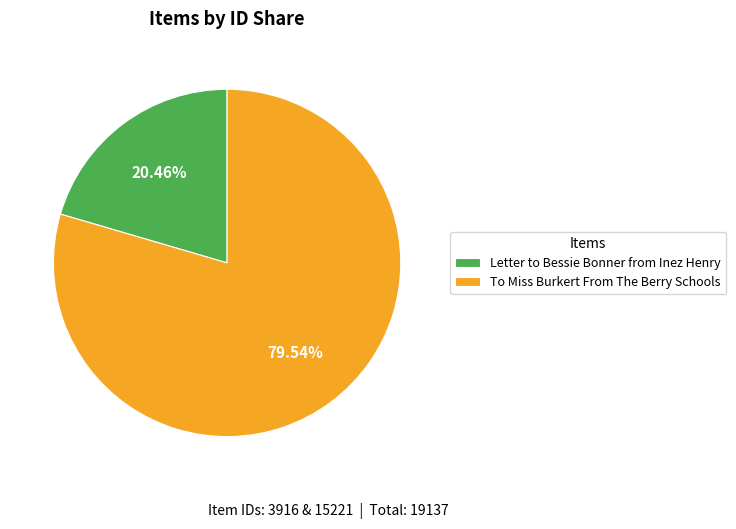

To the nearest percent, what is the average slice percentage?

50%